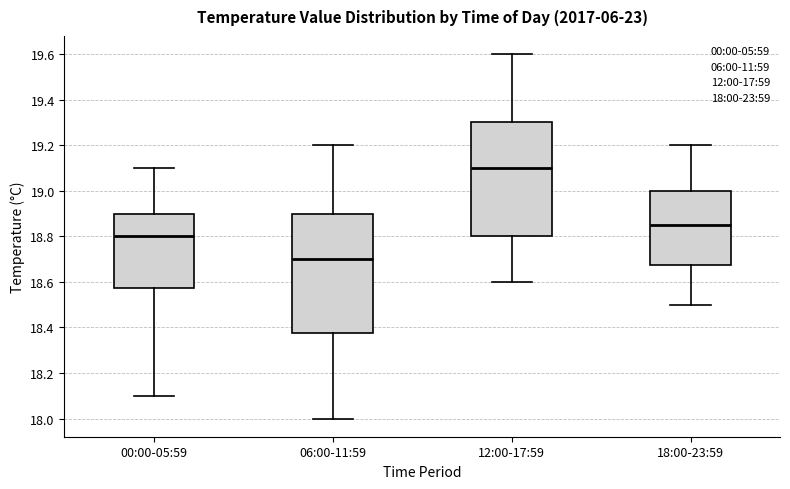

Comparing the boxes themselves (not the whiskers), which one is the tallest?

06:00-11:59